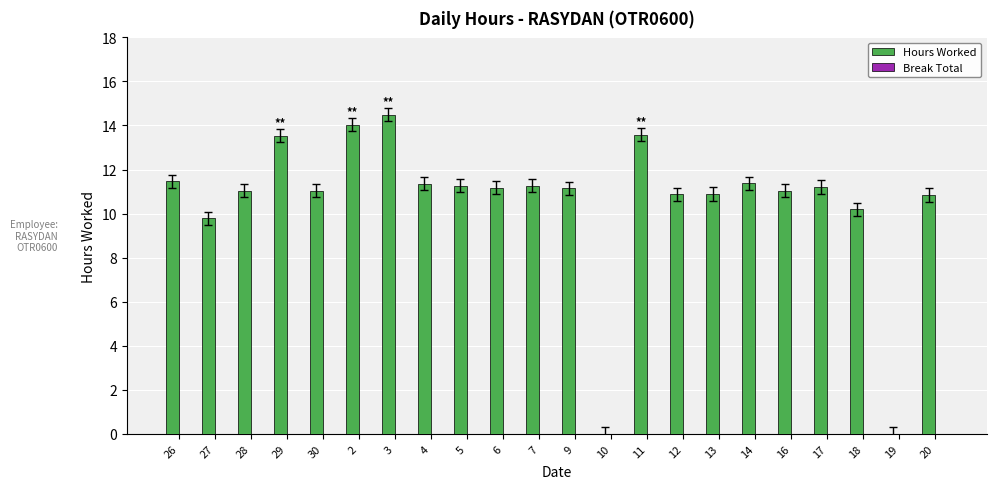

Where is the data nearest to the value 7?

27